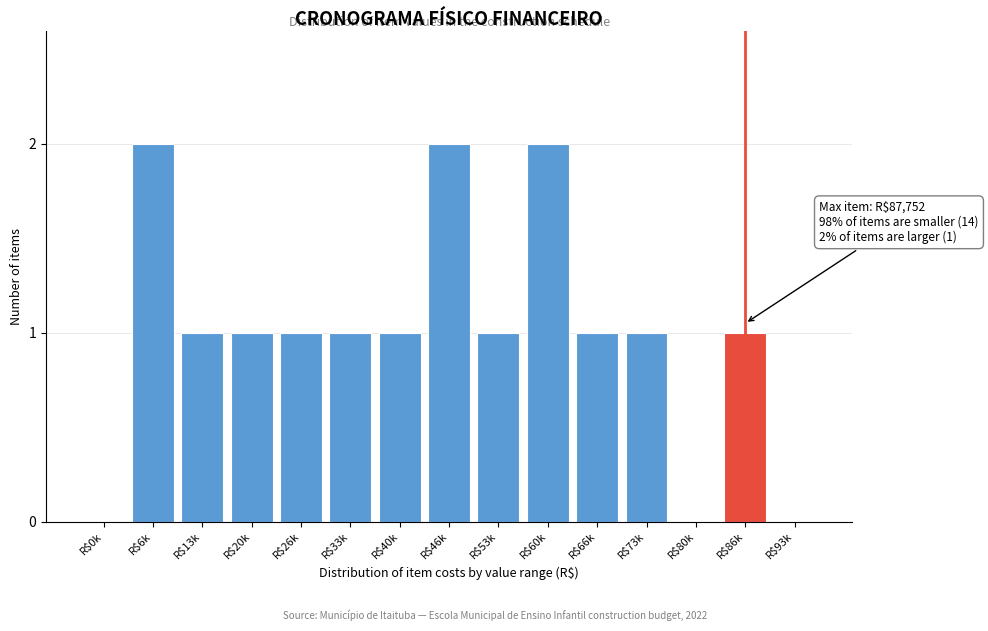

What is the sum of all values?

15